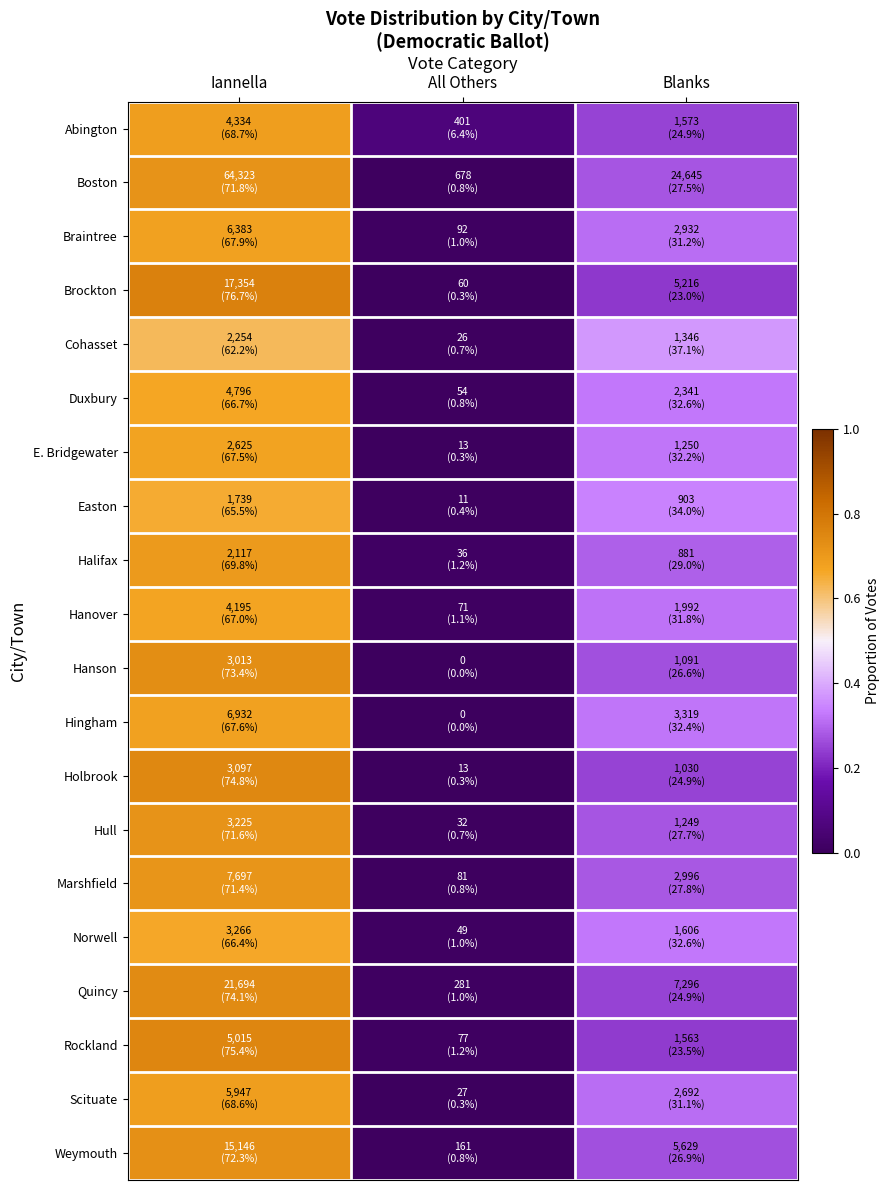

At Iannella, list the series in order from smallest to largest.

Cohasset, Easton, Norwell, Duxbury, Hanover, E. Bridgewater, Hingham, Braintree, Scituate, Abington, Halifax, Marshfield, Hull, Boston, Weymouth, Hanson, Quincy, Holbrook, Rockland, Brockton